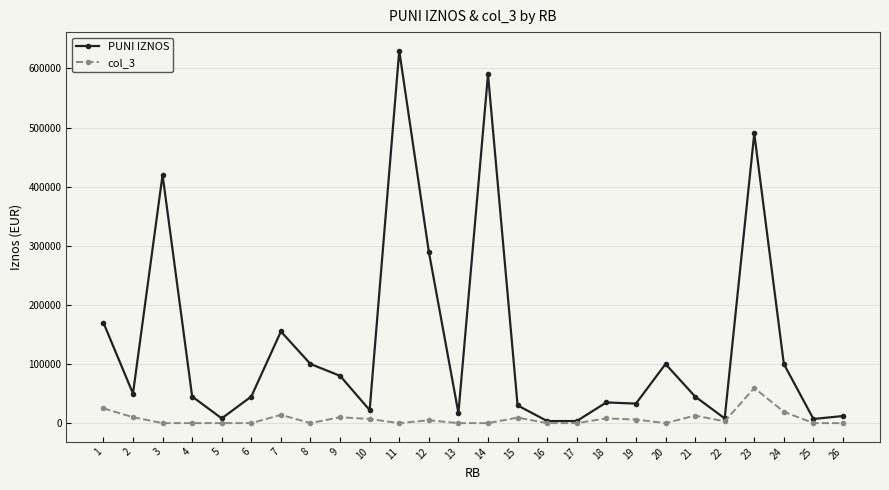

What is the difference between the second highest and second lowest values in the PUNI IZNOS series?

586500